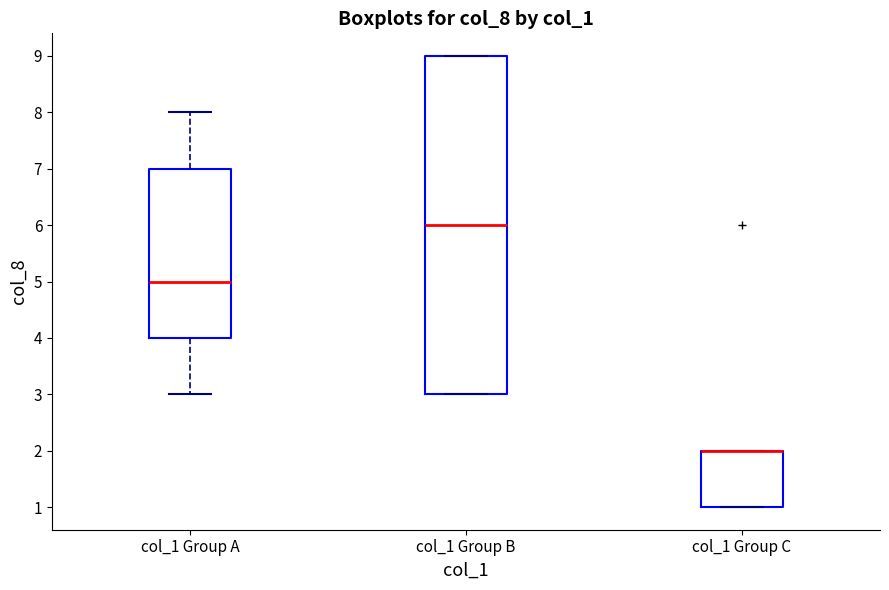

Reading left to right, read every box against the y-axis: the position of its median line, the range the box covers, and the ends of its whiskers. The values are not printed on the chart, so give them approximately, as read against the axis.

col_1 Group A: median 5, box 4 to 7, whiskers 3 to 8
col_1 Group B: median 6, box 3 to 9, whiskers 3 to 9
col_1 Group C: median 2 (drawn on the box's upper edge), box 1 to 2, whiskers 1 to 2